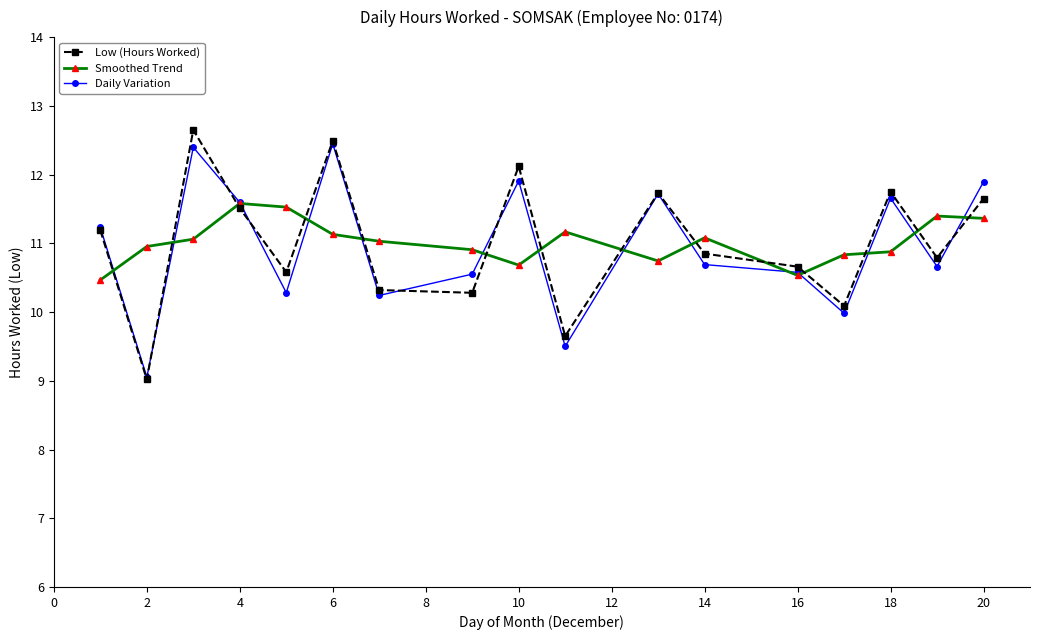

What is the maximum value shown in the chart?

12.7